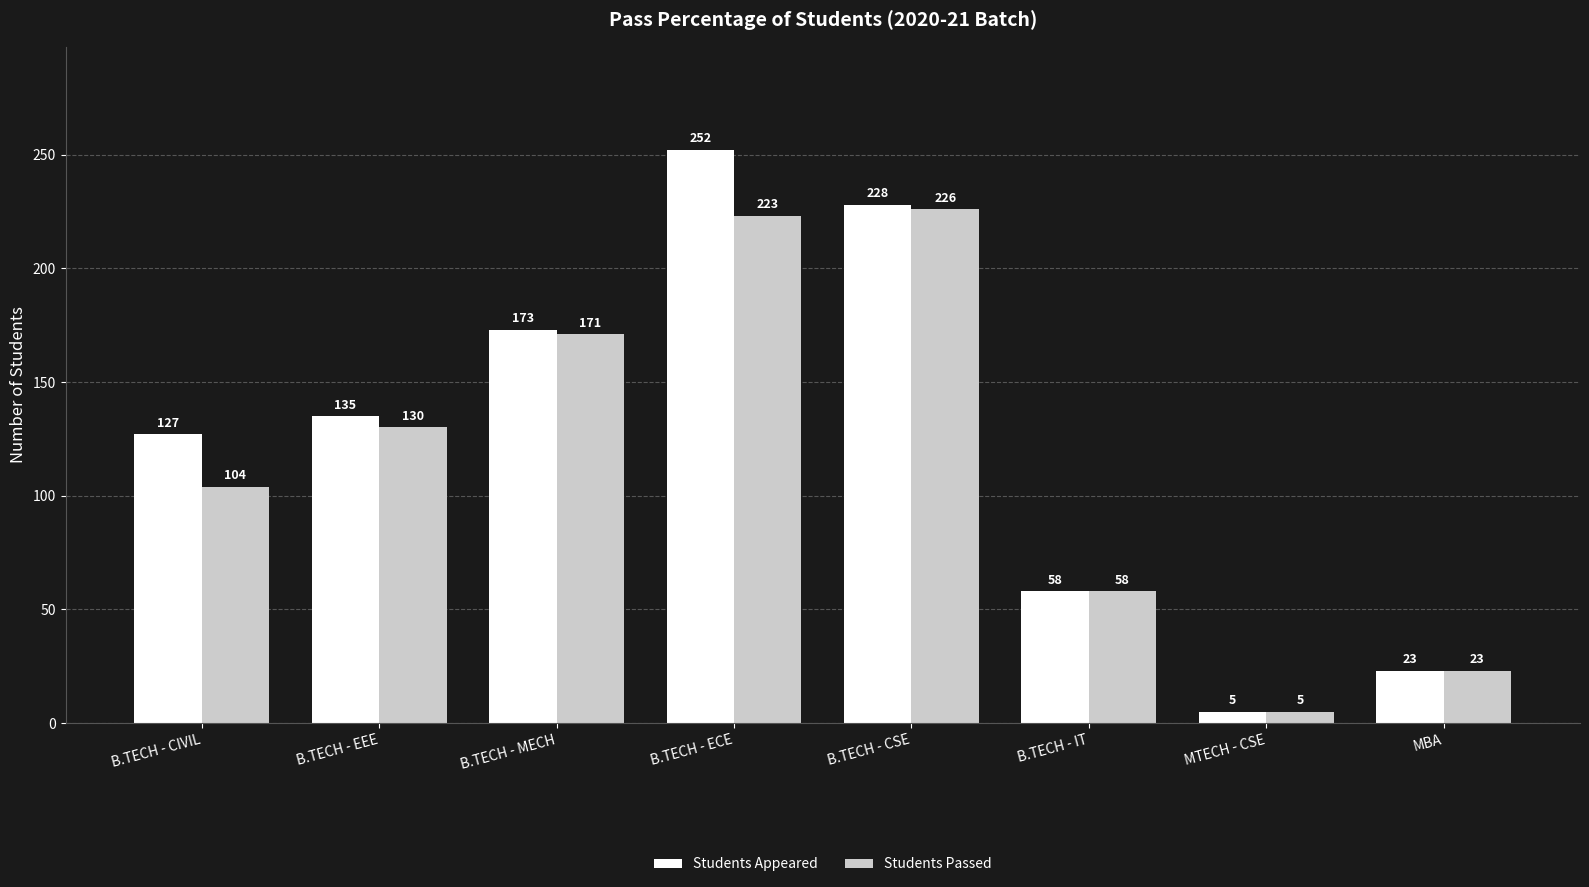

Reading left to right, list all the values displayed in this chart.

Students Appeared: B.TECH - CIVIL=127	B.TECH - EEE=135	B.TECH - MECH=173	B.TECH - ECE=252	B.TECH - CSE=228	B.TECH - IT=58	MTECH - CSE=5	MBA=23
Students Passed: B.TECH - CIVIL=104	B.TECH - EEE=130	B.TECH - MECH=171	B.TECH - ECE=223	B.TECH - CSE=226	B.TECH - IT=58	MTECH - CSE=5	MBA=23